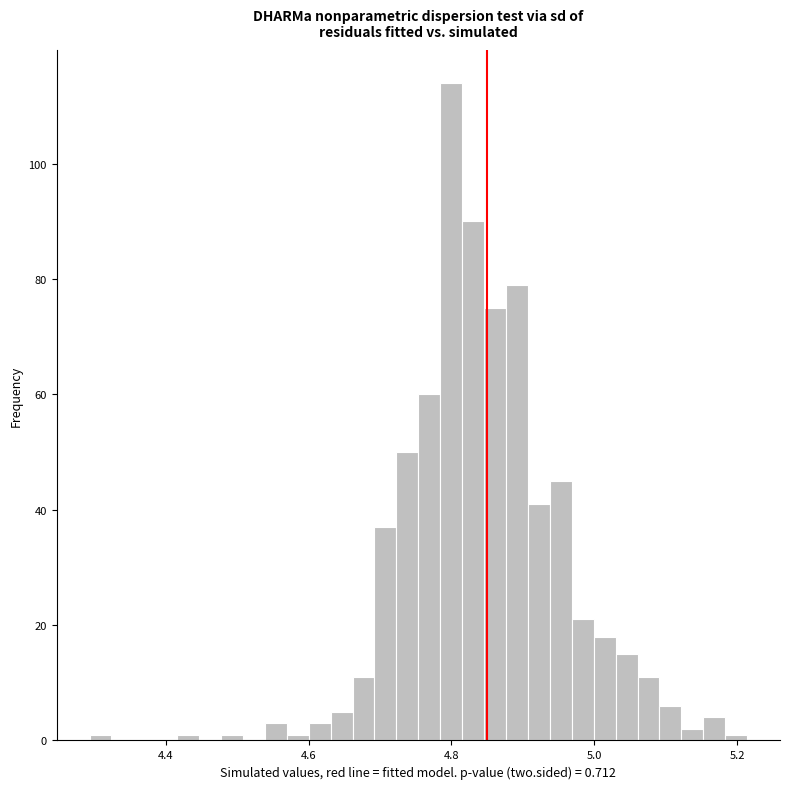

Around what value on the x-axis is the tallest bar? Give the approximate position of its centre, as read against the axis.

4.80